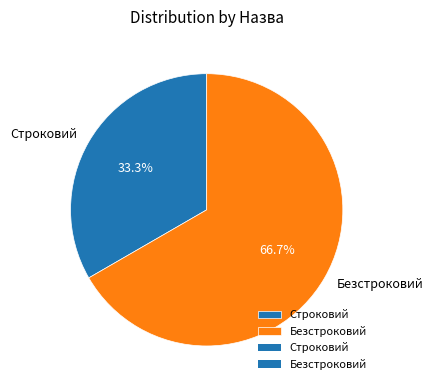

To the nearest percent, what percentage of the pie is Безстроковий?

67%